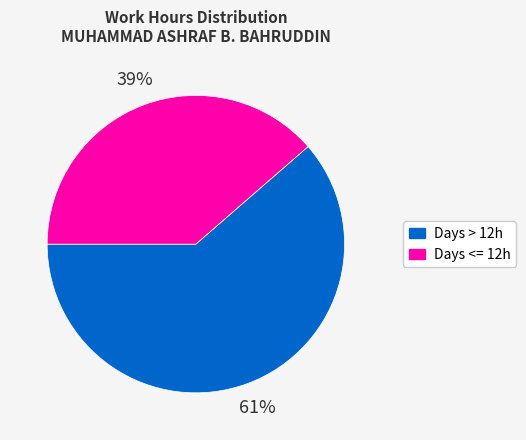

To the nearest percent, what is the average slice percentage?

50%